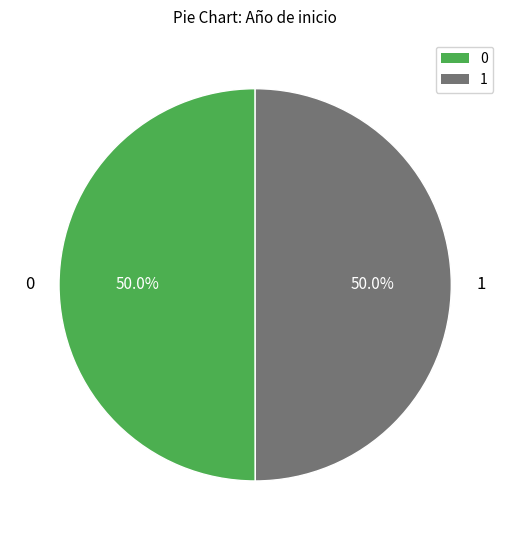

How many segments does this pie chart have?

2